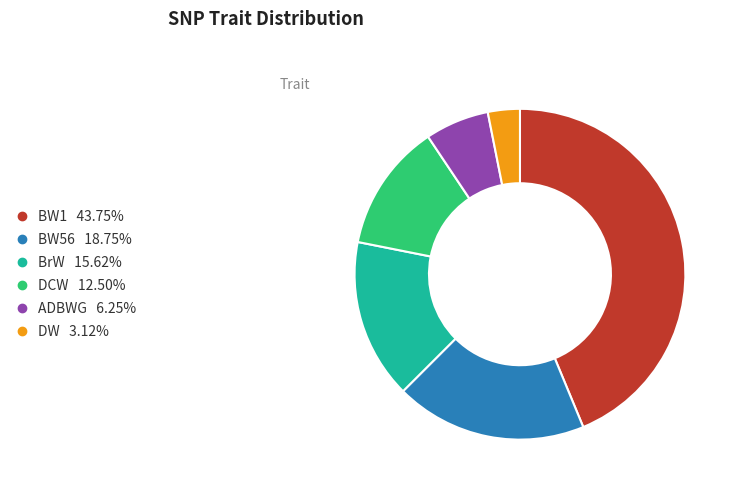

Rank the categories by value from lowest to highest.

DW, ADBWG, DCW, BrW, BW56, BW1